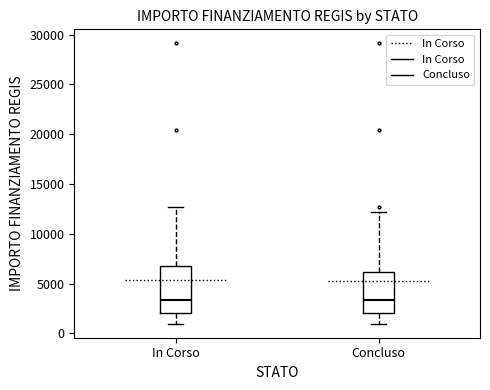

Reading left to right, read every box against the y-axis: the position of its median line, the range the box covers, and the ends of its whiskers. The values are not printed on the chart, so give them approximately, as read against the axis.

In Corso: median 3500, box 2000 to 7000, whiskers 1000 to 12500
Concluso: median 3500, box 2000 to 6000, whiskers 1000 to 12000